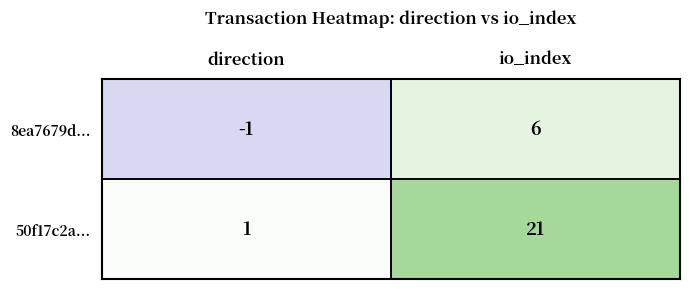

Where is 50f17c2a... nearest to the value 11?

direction